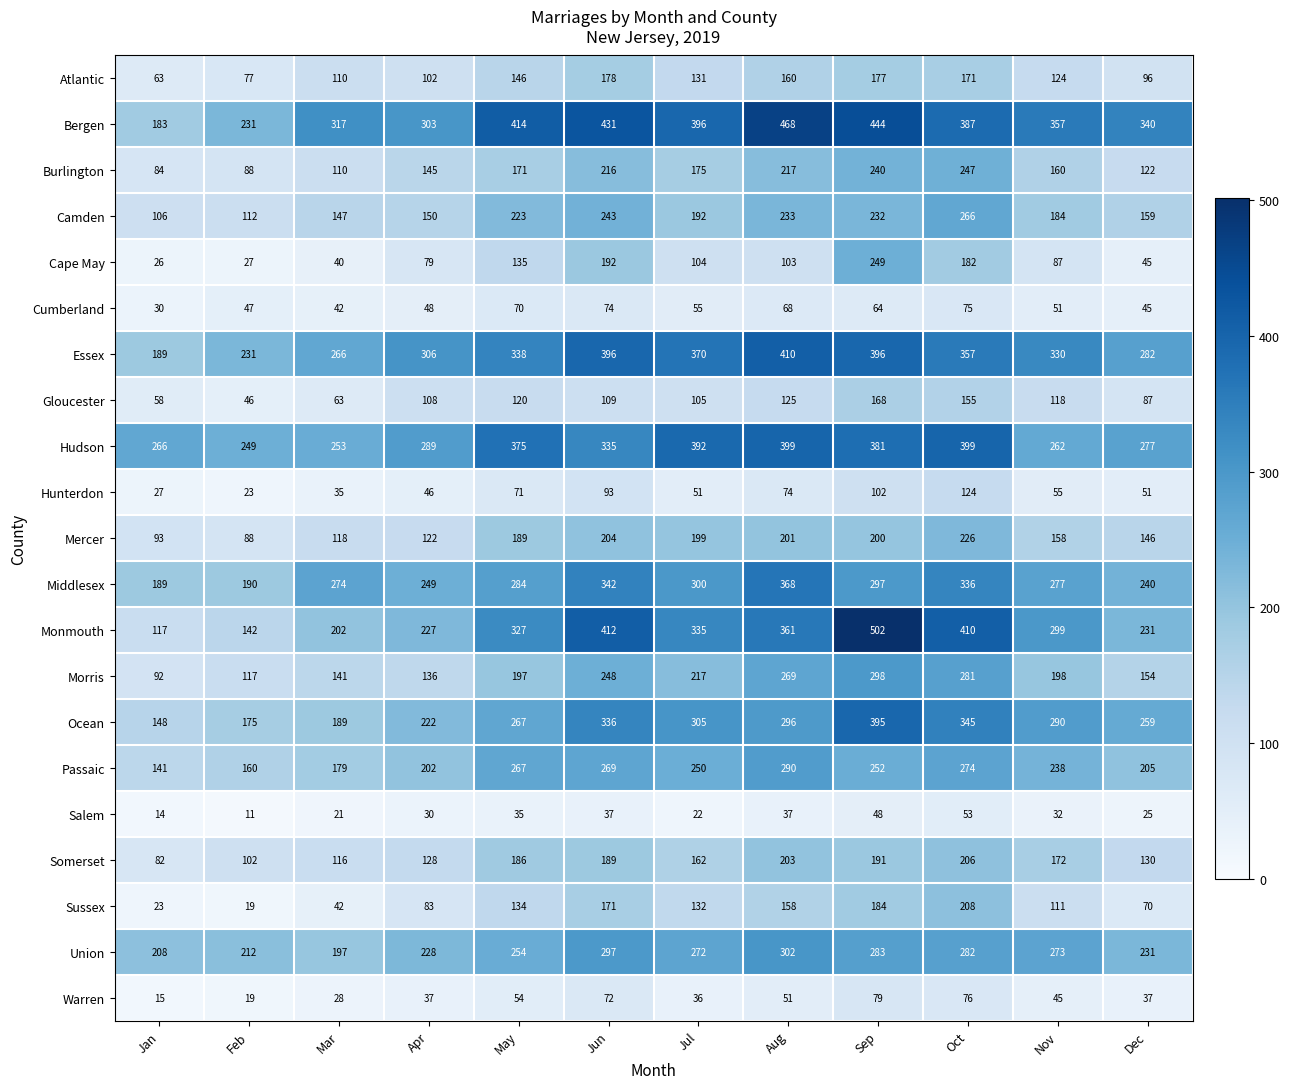

What is the greatest value displayed?

502